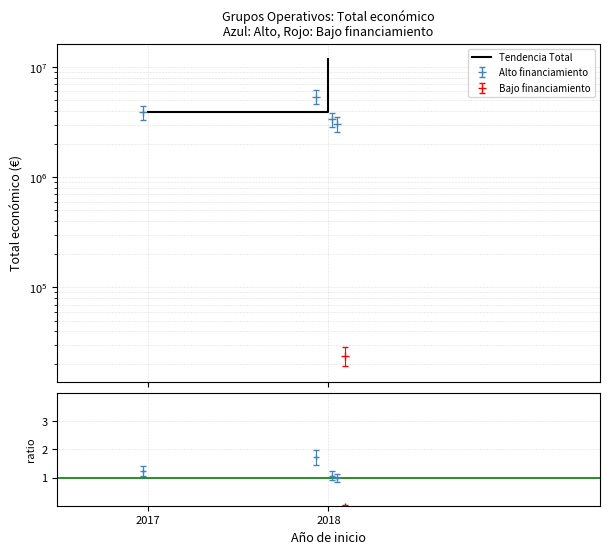

What is the value of the 1st point from the left?

3875118